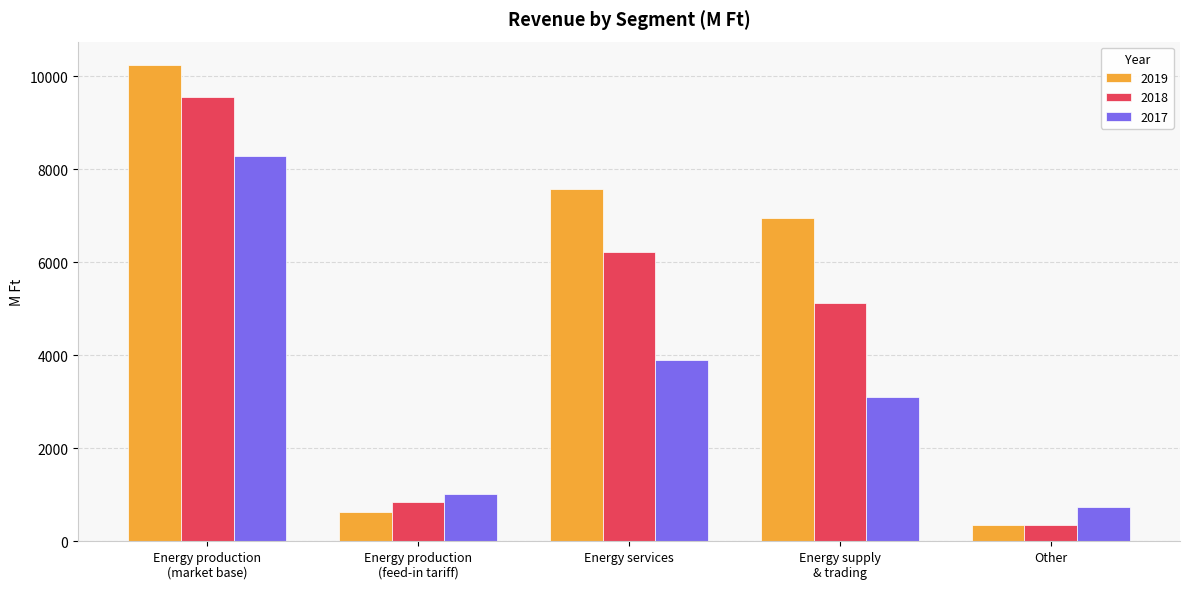

The 2019 series shows 3560.4 at Energy production
(market base). True or false?

False